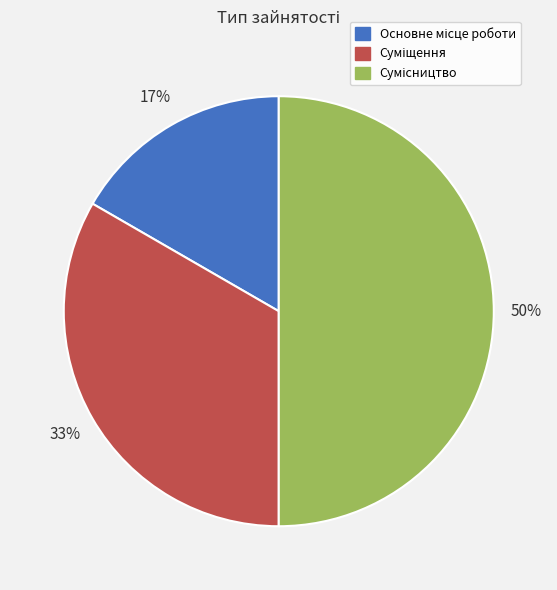

To the nearest percent, what is the difference between the largest and smallest slice percentages?

33%